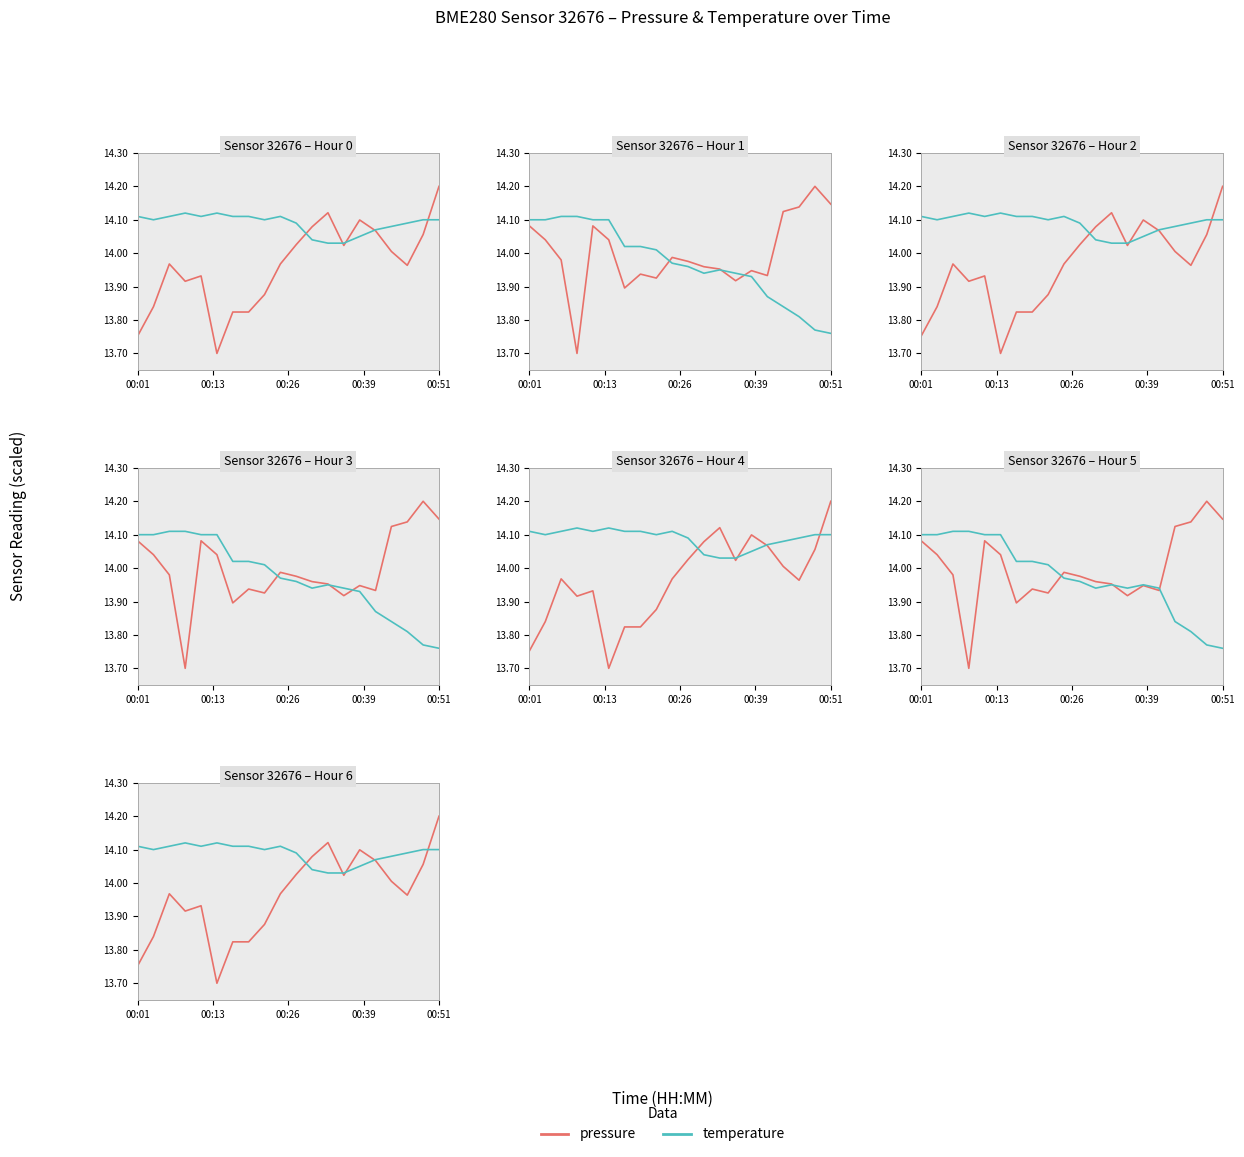

What value does the pressure series have at 17?

14.0